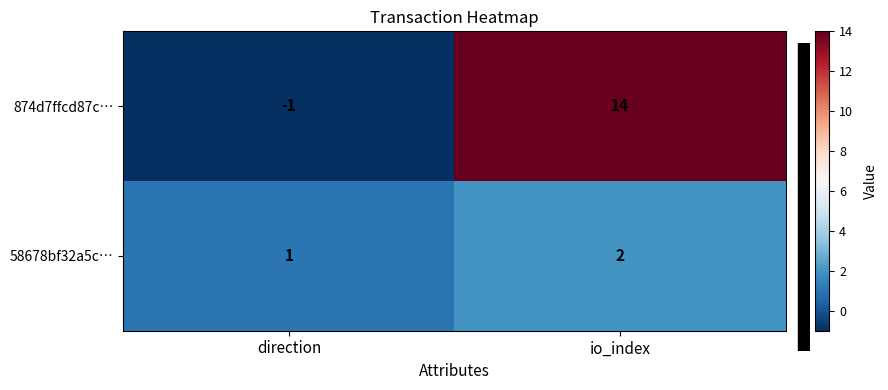

Rank the series by their maximum value, from highest to lowest.

874d7ffcd87c…, 58678bf32a5c…